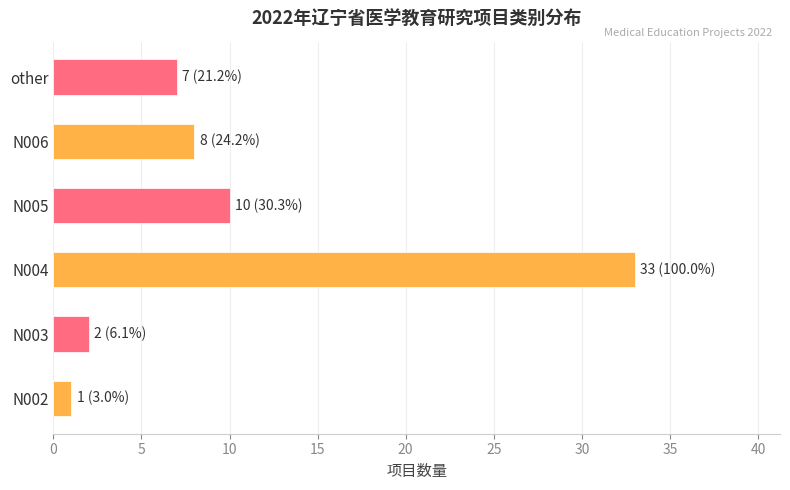

Approximately how many times larger is the value at N004 compared to N002?

33.0